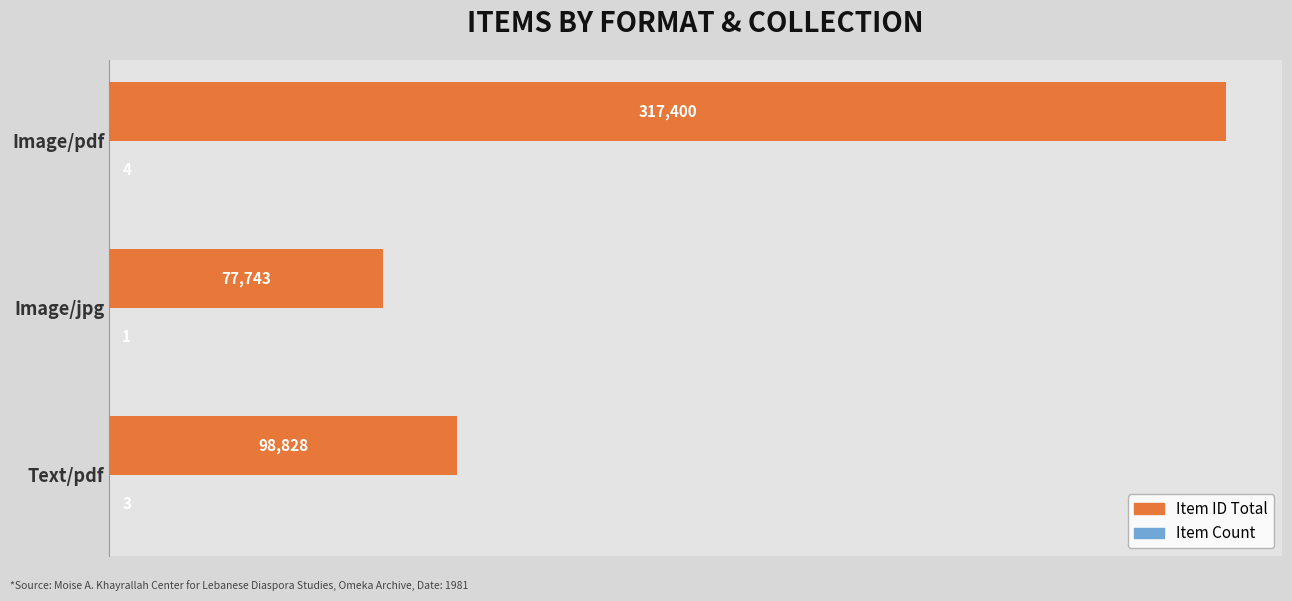

Which category has the highest value in the Item ID Total series?

Image/pdf